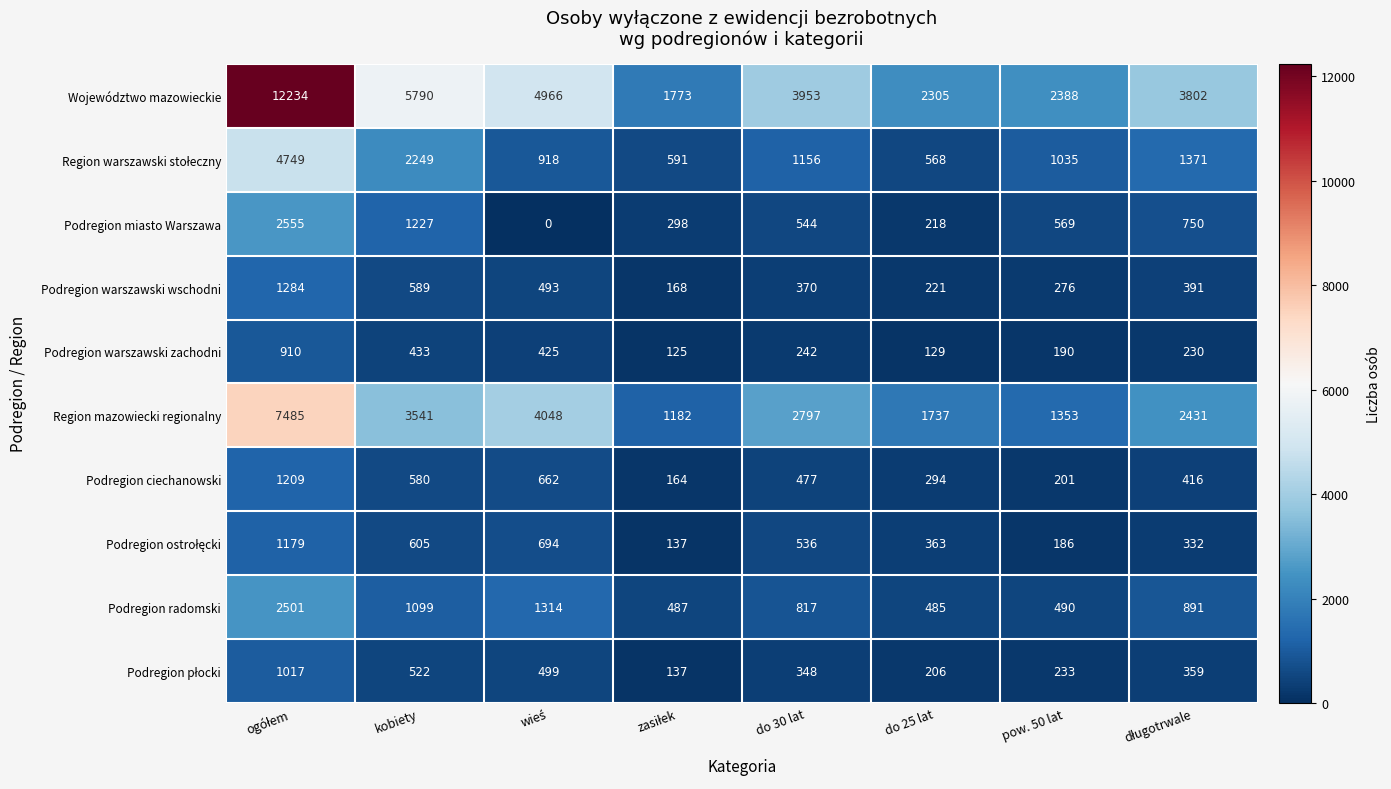

How many categories are shown in the chart?

8